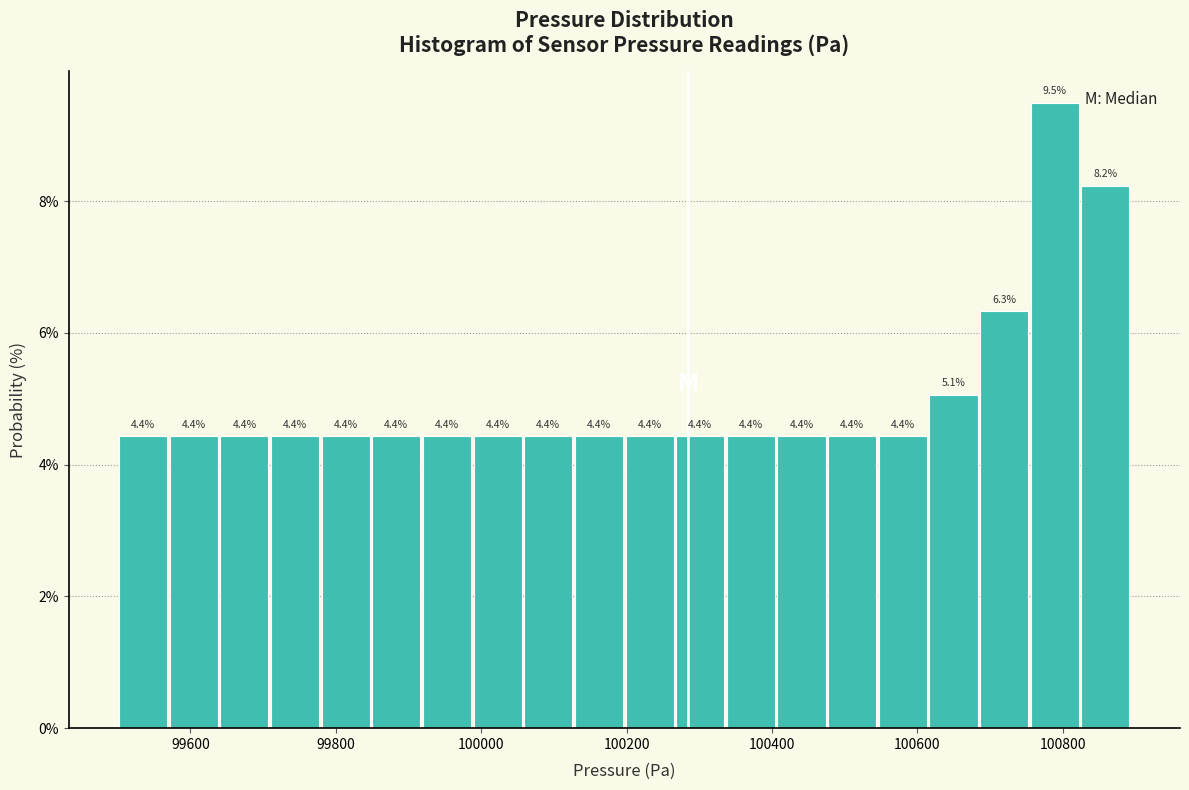

Read against the x-axis, roughly where is the centre of the tallest bar?

100780